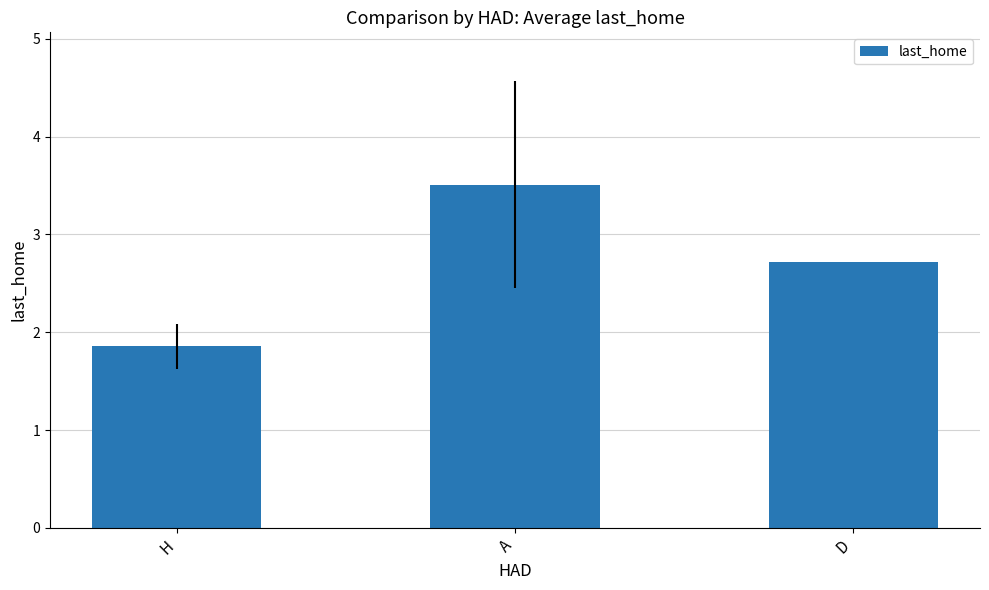

What is the maximum value shown in the chart?

3.5